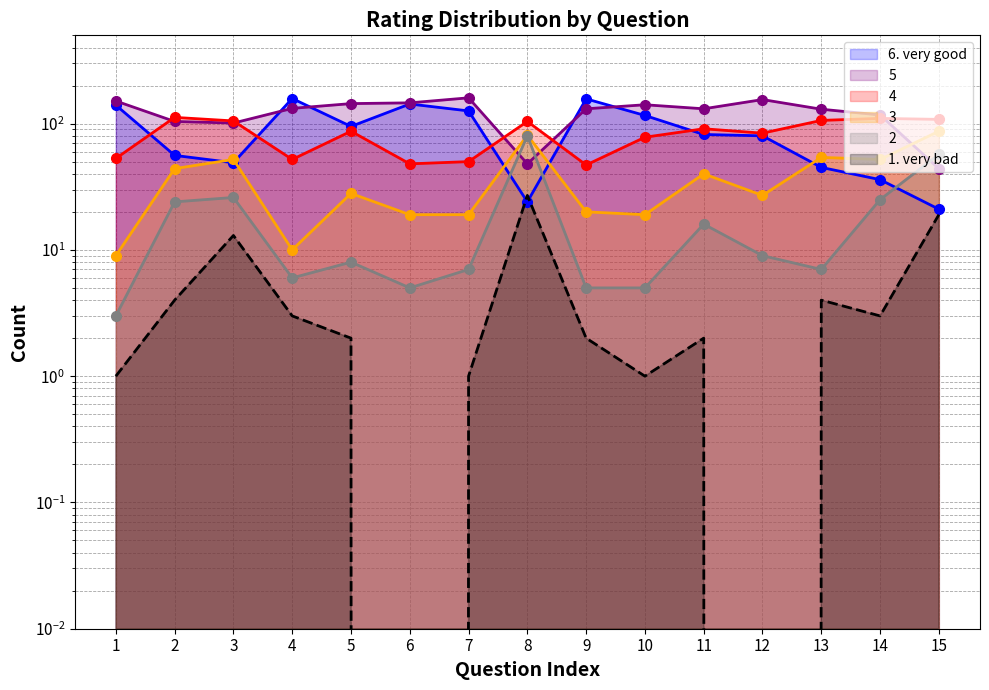

How many series are shown in this chart?

6